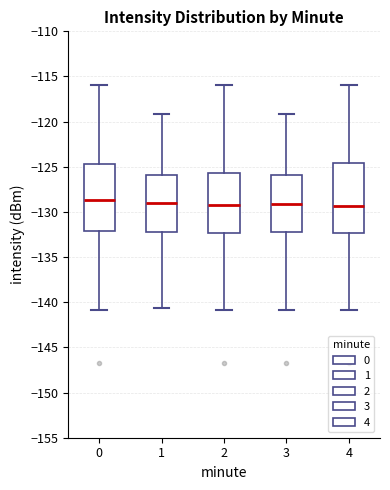

Where is the lower edge of the box at x = 0 on the y-axis? The values are not printed on the chart, so give them approximately, as read against the axis.

-132.0